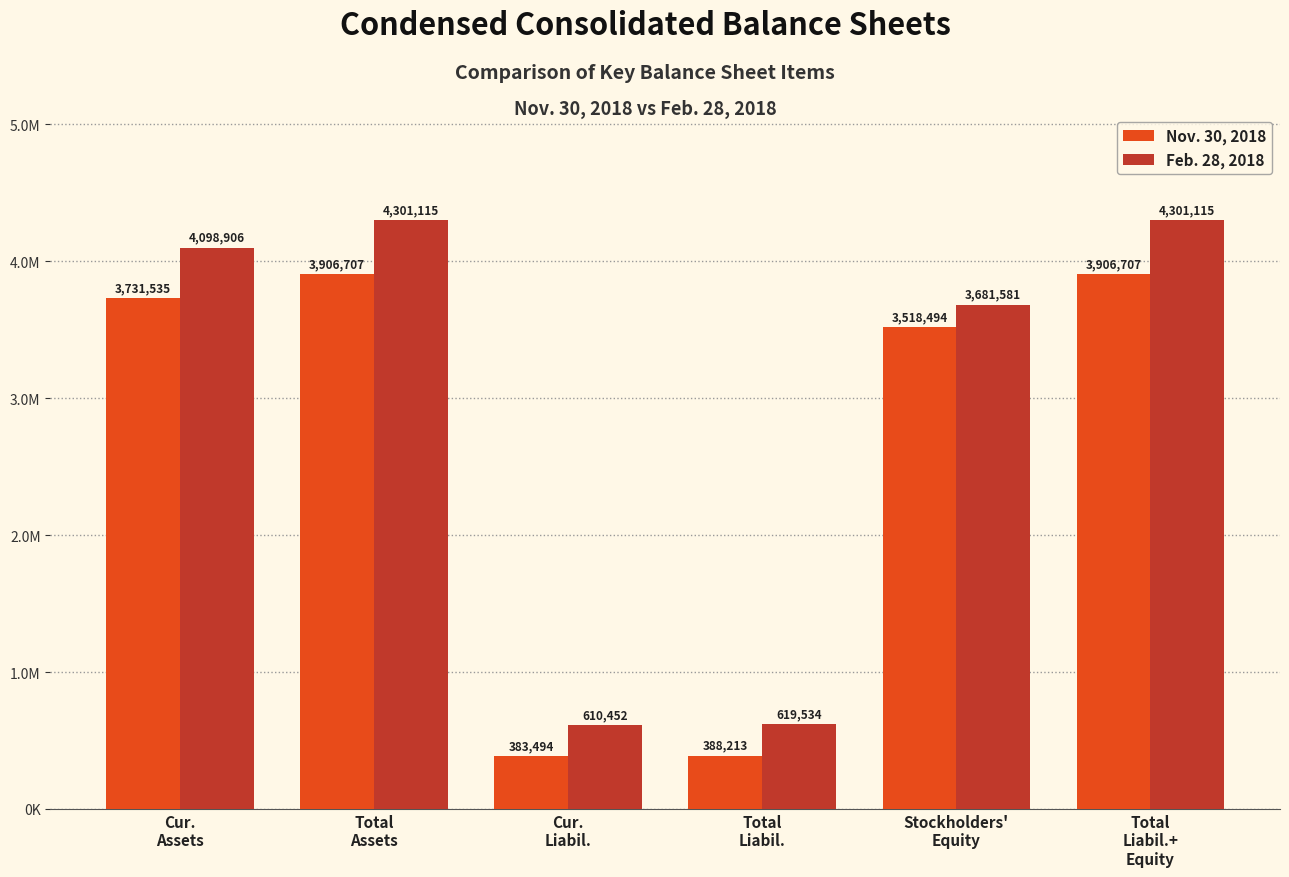

What is the maximum value for Nov. 30, 2018?

3906707